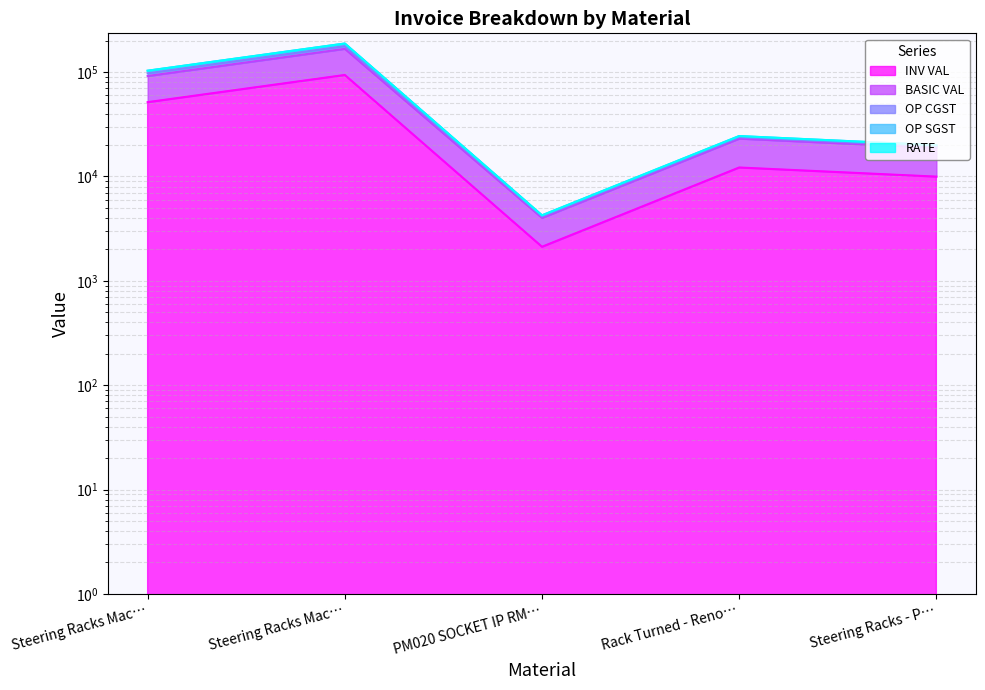

True or false: BASIC VAL has a value of 4917.5 at Rack Turned - Reno….

False